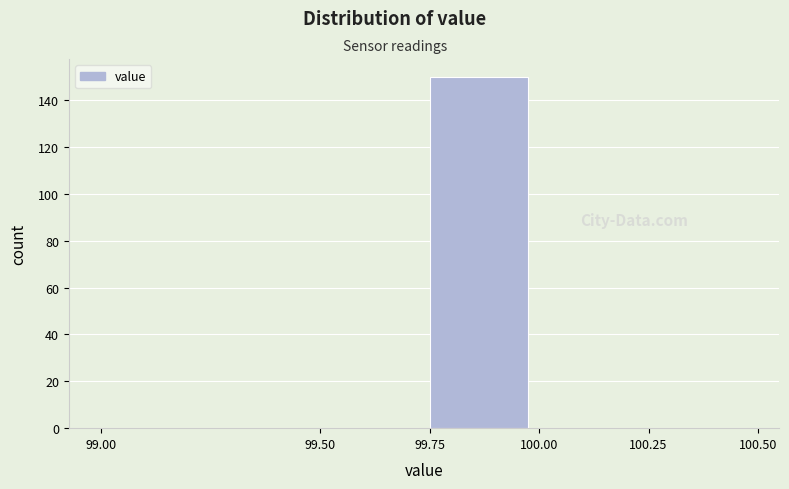

Reading left to right, transcribe this chart: for each bar, give the range it covers on the x-axis and its height. The values are not printed on the chart, so give them approximately, as read against the axis.

99.00 to 99.50: 0
99.50 to 99.75: 0
99.75 to 100.00: 150
100.00 to 100.25: 0
100.25 to 100.50: 0